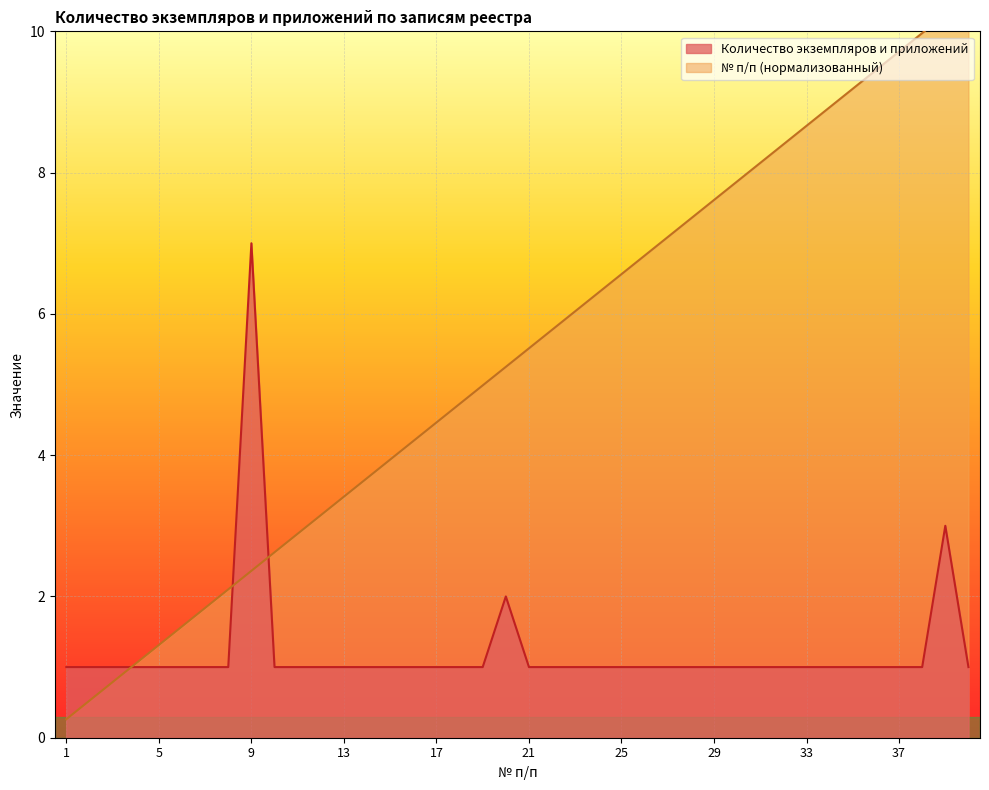

How many Количество экземпляров и приложений values are between 1 and 2?

38